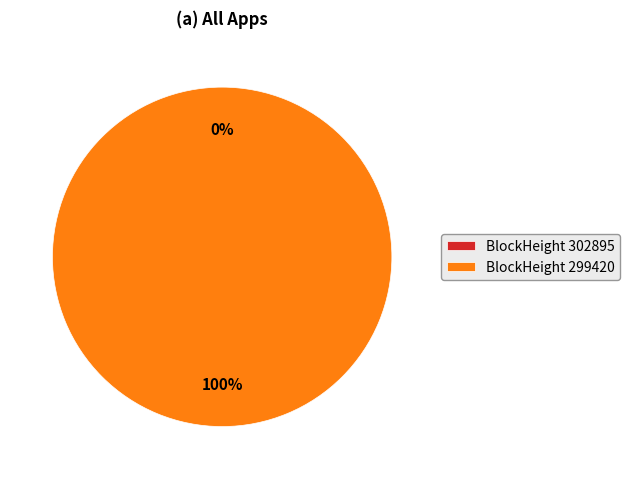

Does 302895 account for over 50% of the chart?

No